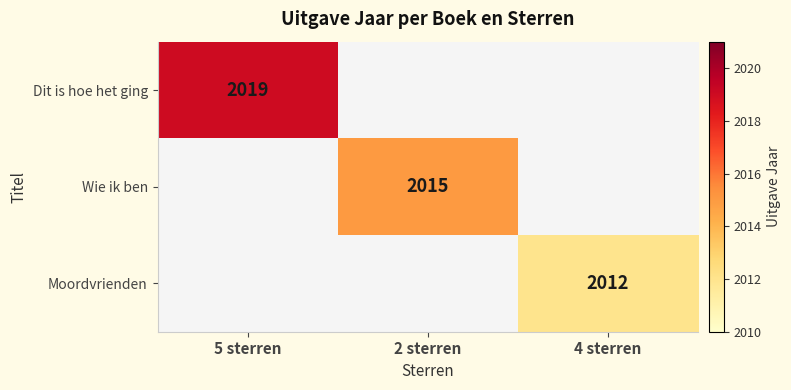

The value of Moordvrienden at 4 sterren is 2012. True or false?

True